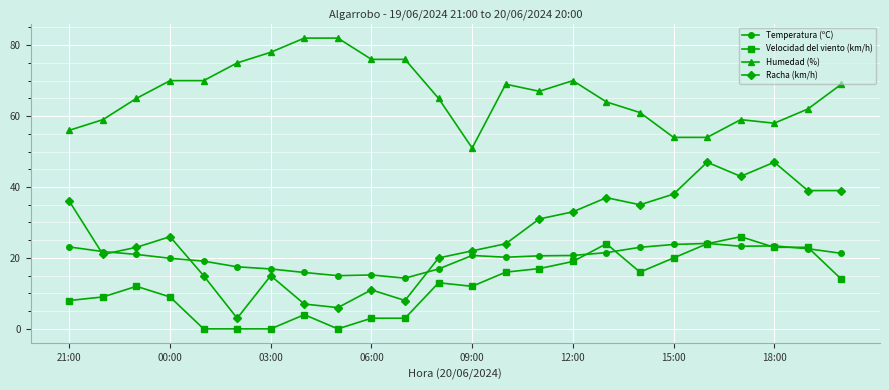

What is the maximum value shown in the chart?

82.0